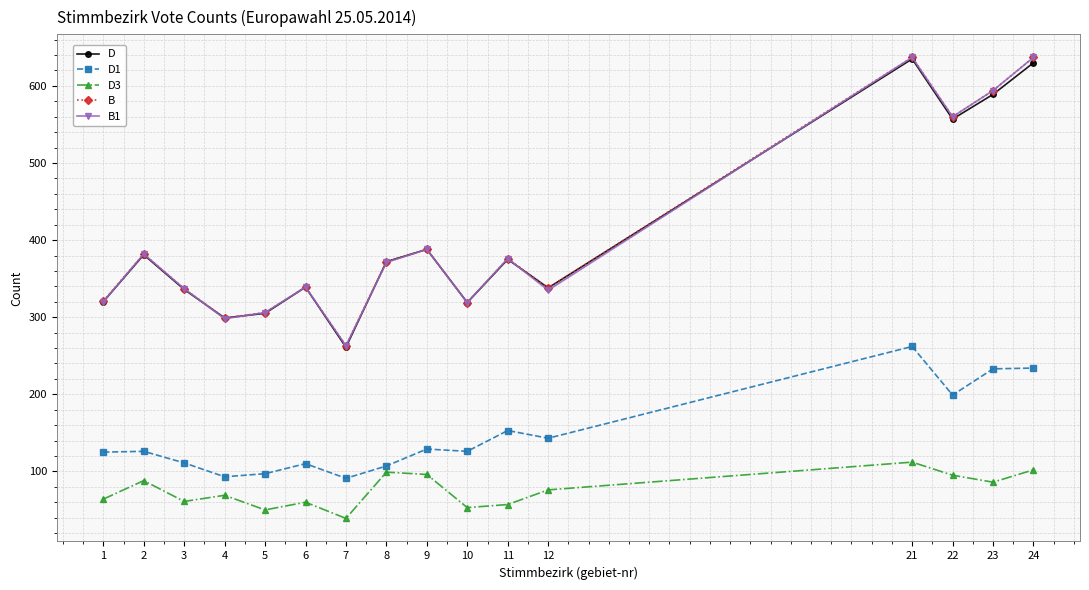

At which category does the chart reach its minimum across all series?

7